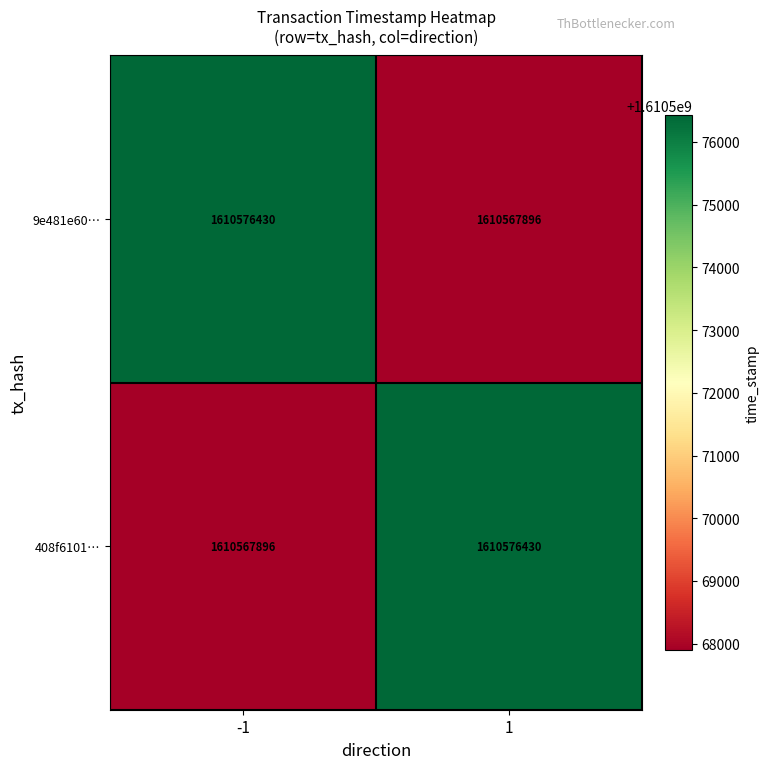

What is the spread (max minus min) of values at 1?

8534